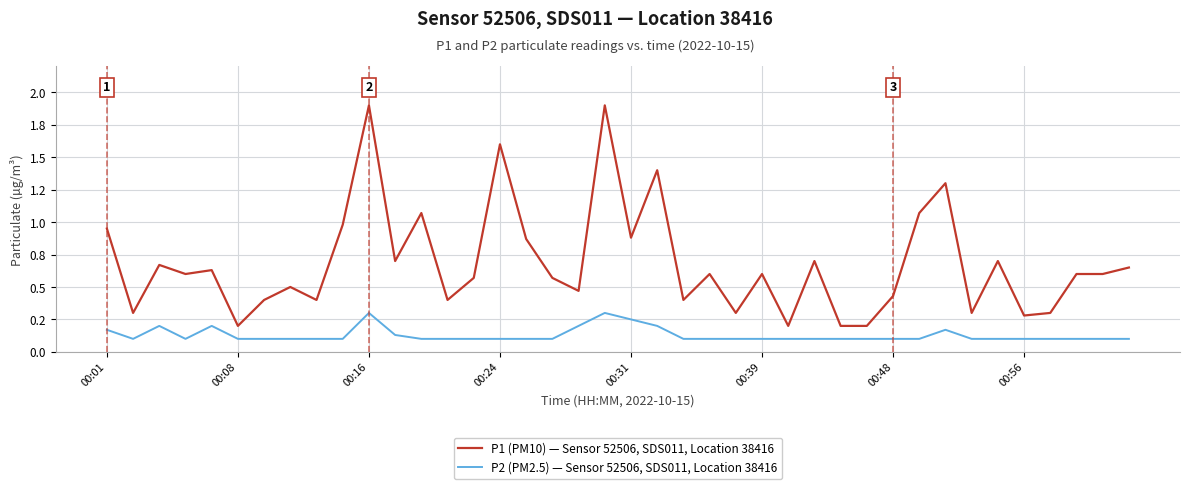

Which category has the lowest value across all series?

00:08